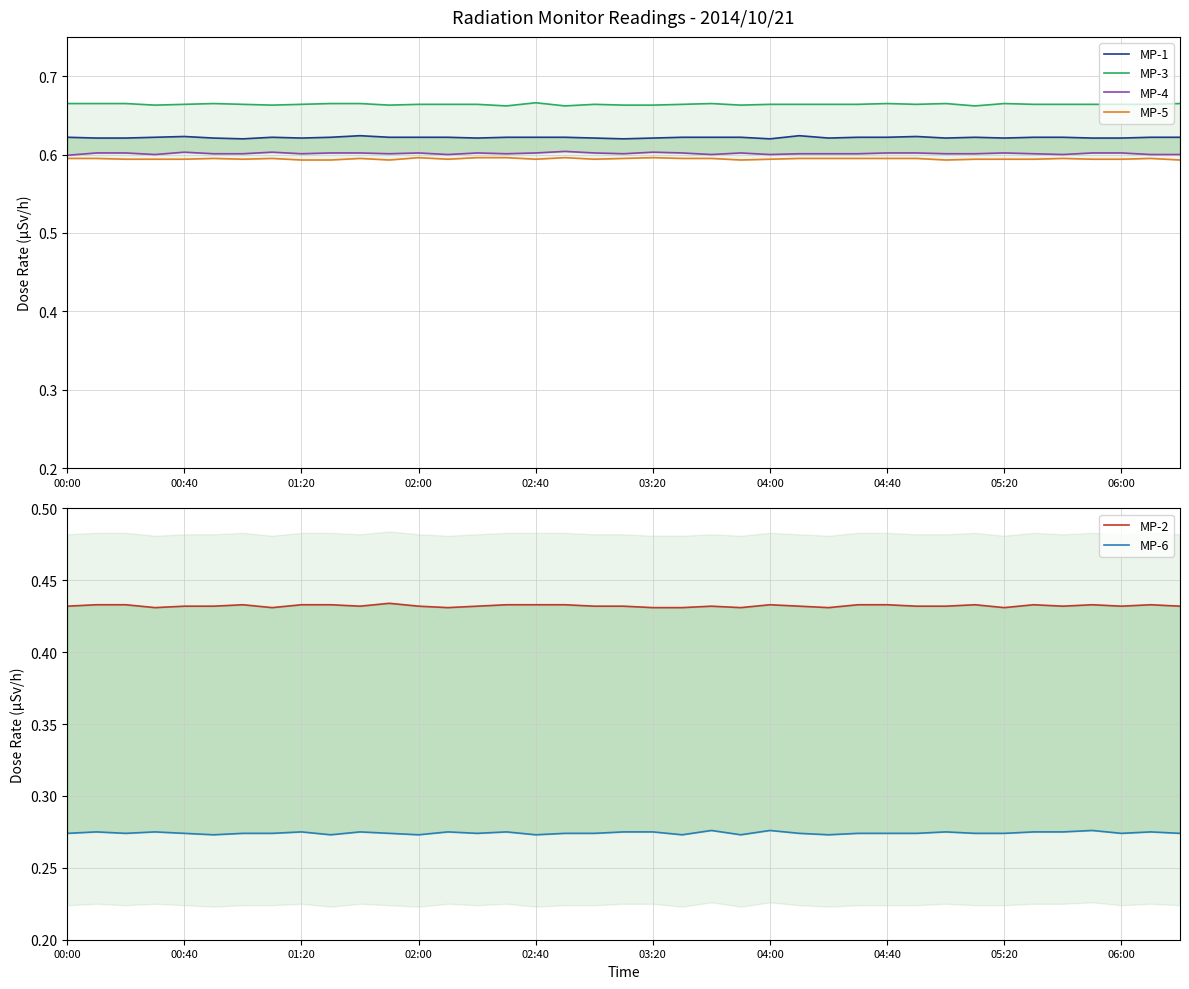

What are all the series names shown in the legend?

MP-1, MP-3, MP-4, MP-5, MP-2, MP-6